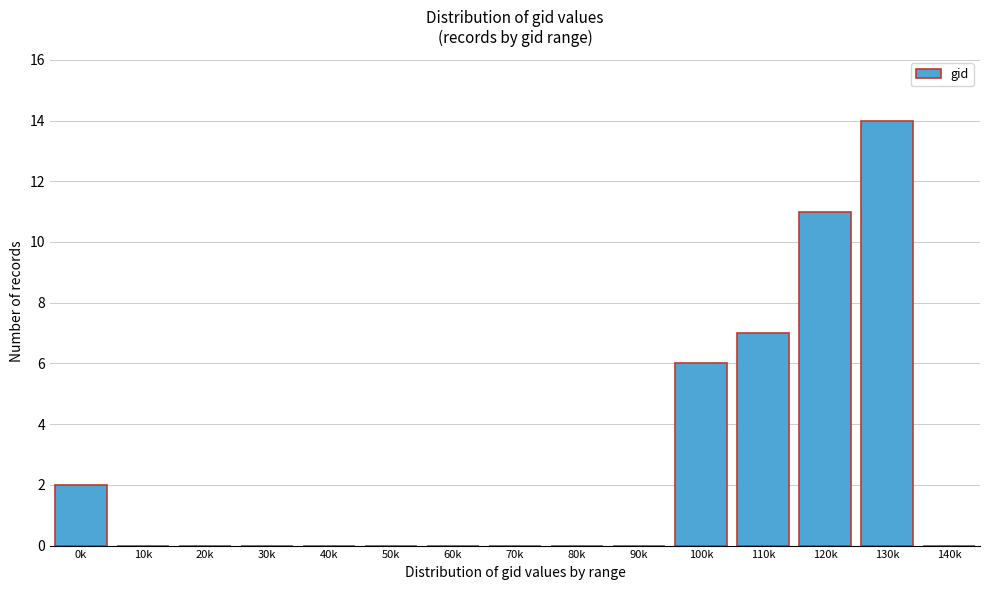

Reading left to right, extract all data points from this chart.

0k=2	10k=0	20k=0	30k=0	40k=0	50k=0	60k=0	70k=0	80k=0	90k=0	100k=6	110k=7	120k=11	130k=14	140k=0